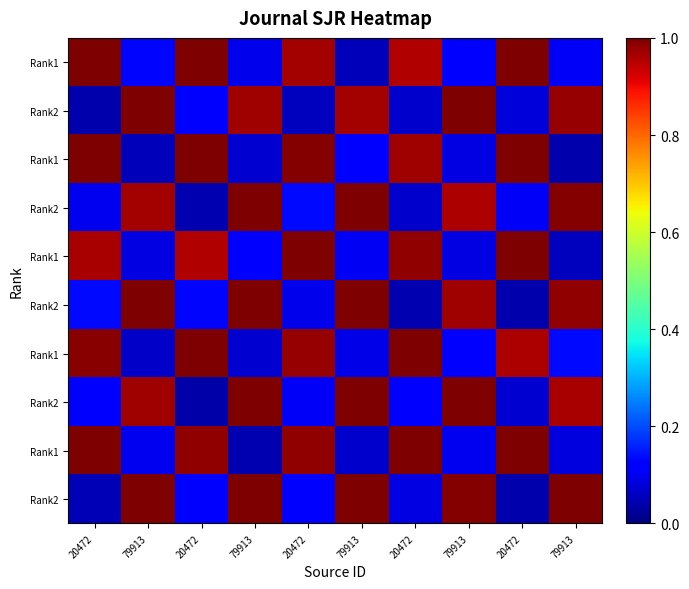

Between 79913 and 79913, which is larger?

79913